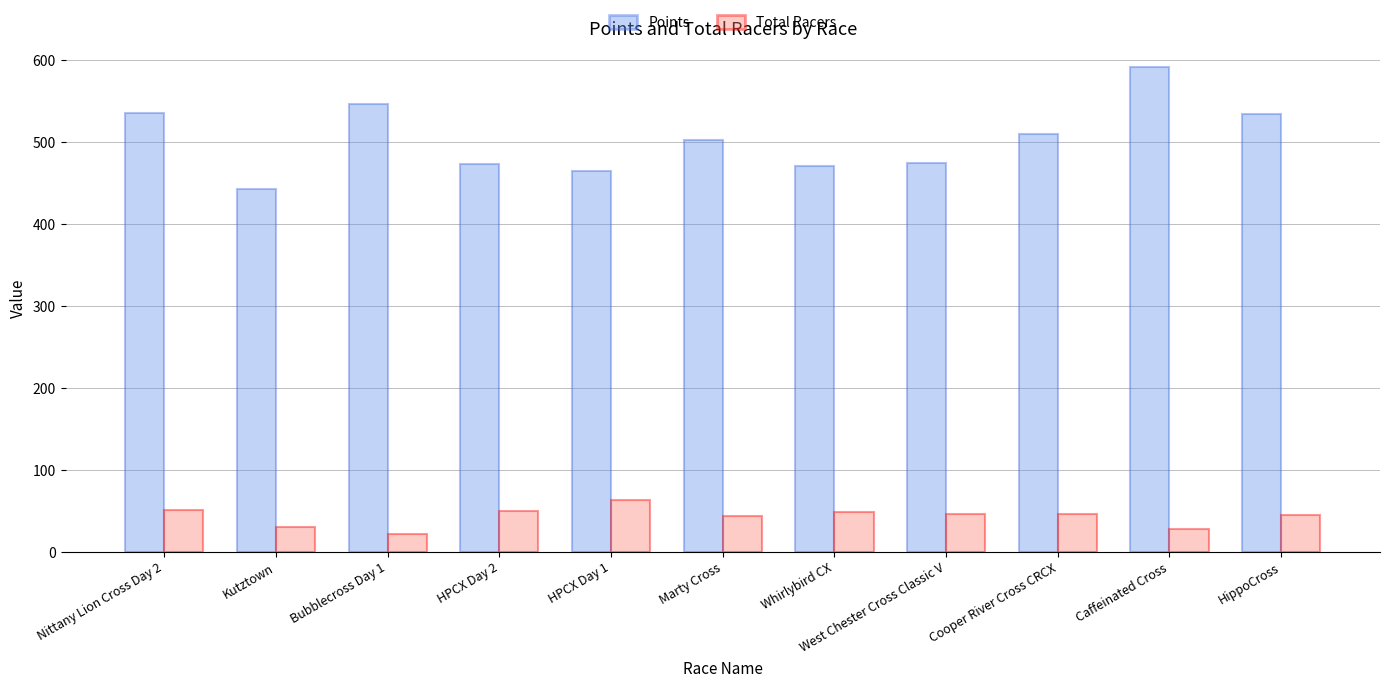

Rank the series at Bubblecross Day 1 from lowest to highest value.

Total Racers, Points